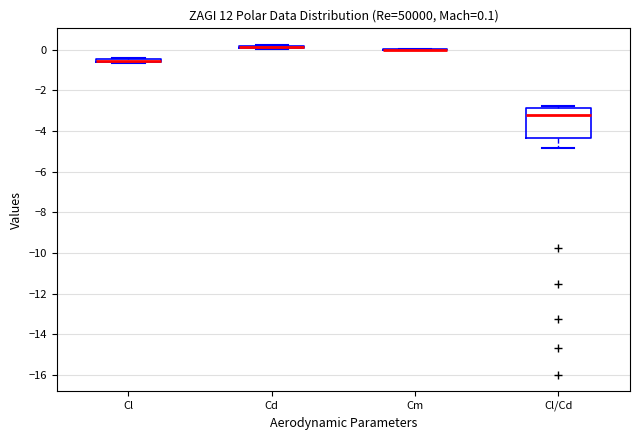

Comparing the boxes themselves (not the whiskers), which one is the tallest?

Cl/Cd